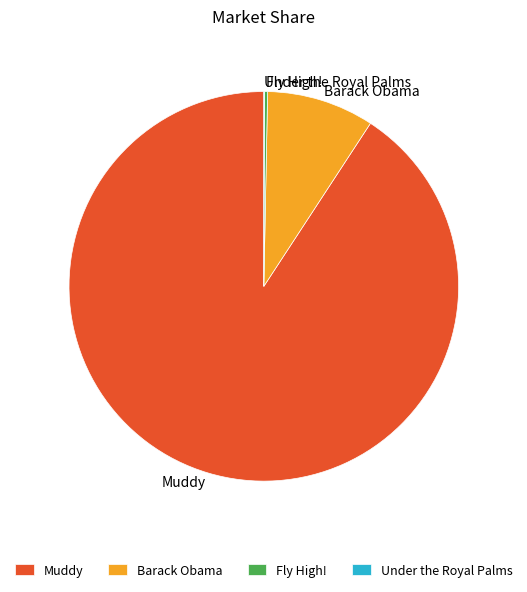

What is the majority slice?

Muddy